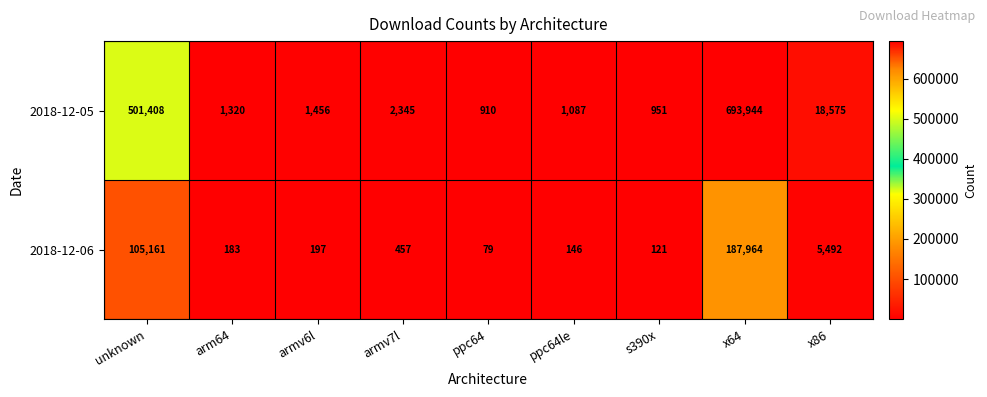

Read the 2018-12-06 value at armv7l, to the nearest 50.

450